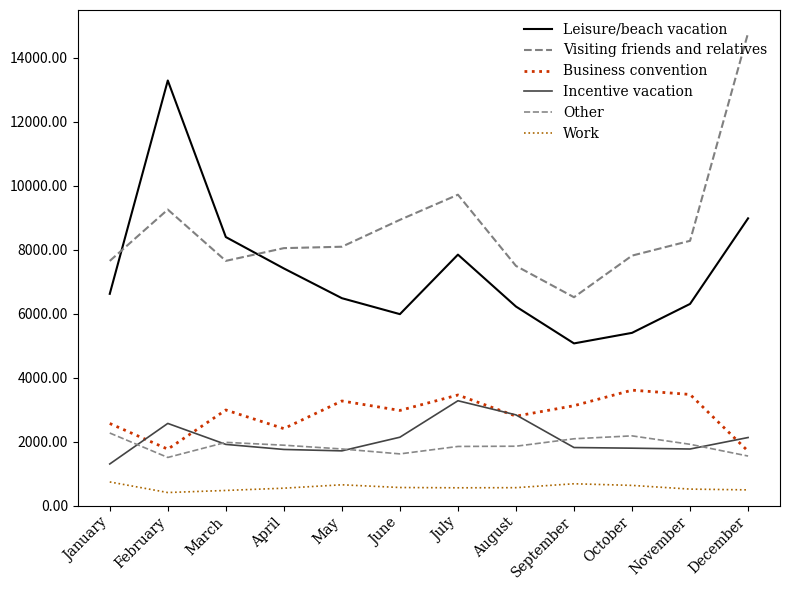

How many intersections are there between Visiting friends and relatives and Leisure/beach vacation?

2